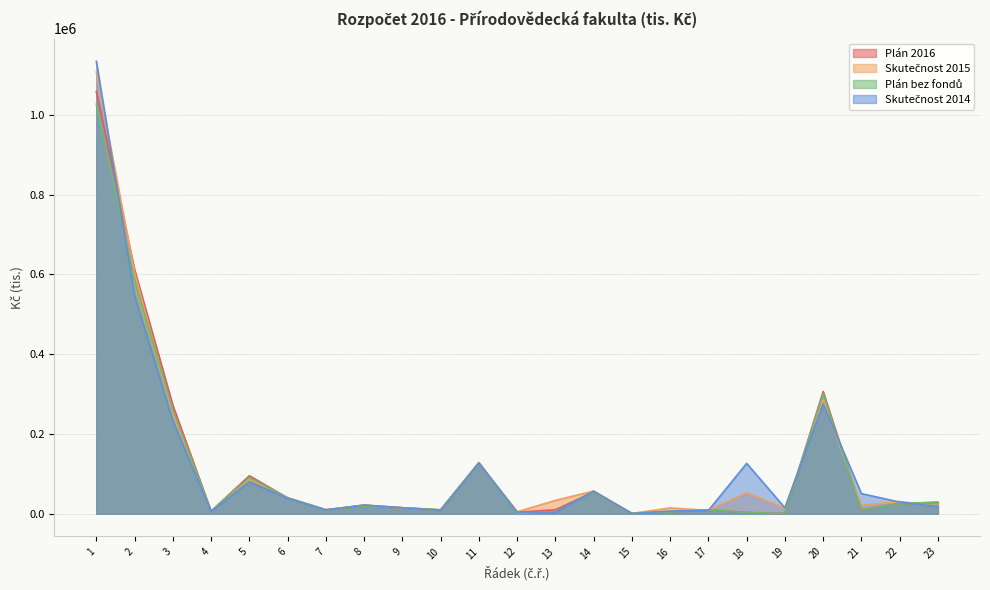

What is the highest value of the Plán bez fondů series?

1026590